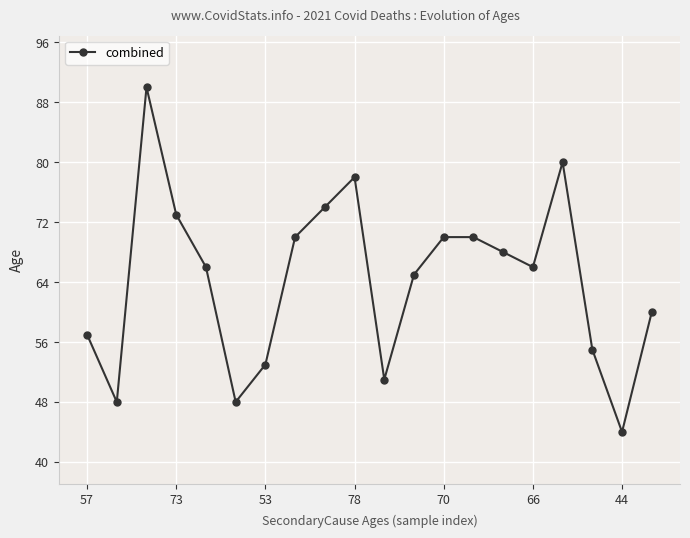

What is the smallest value displayed?

44